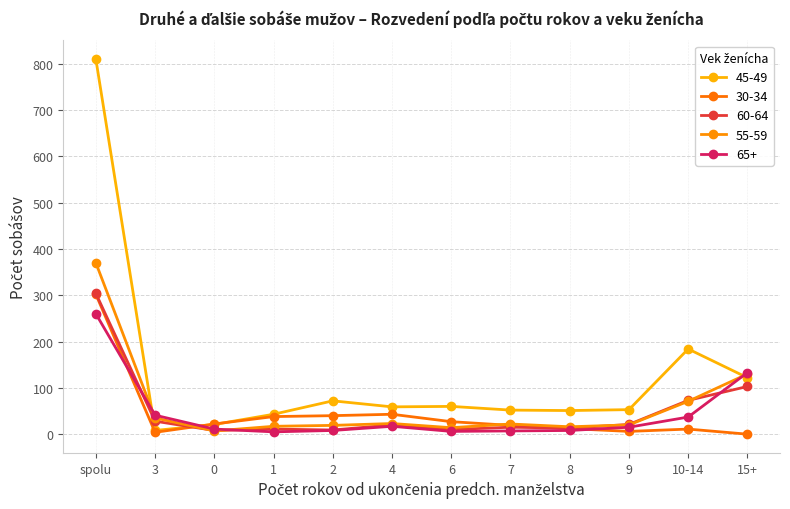

Which series has the largest total across all categories?

45-49